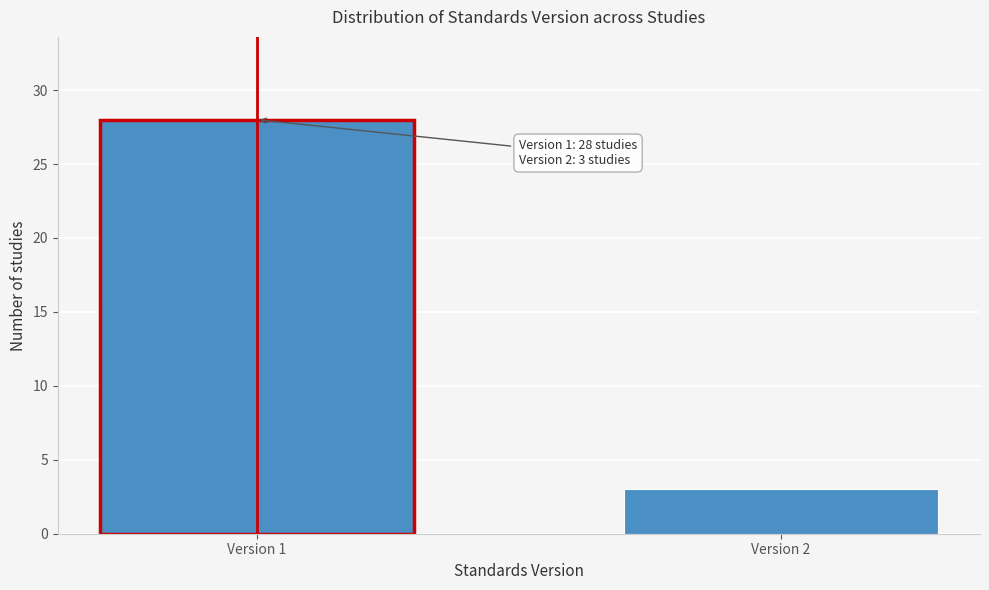

Reading right to left, list all the values displayed in this chart.

Version 2=3	Version 1=28